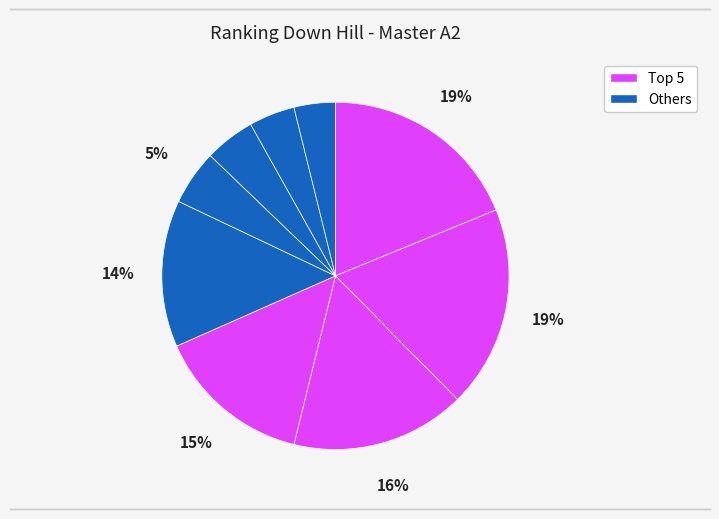

How many segments does this pie chart have?

9